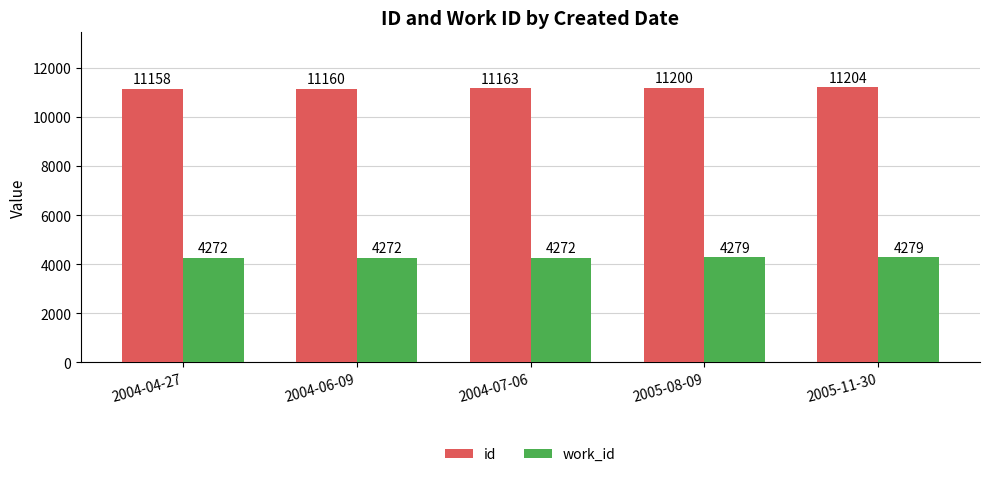

What is the label of the 5th bar from the left?

2005-11-30